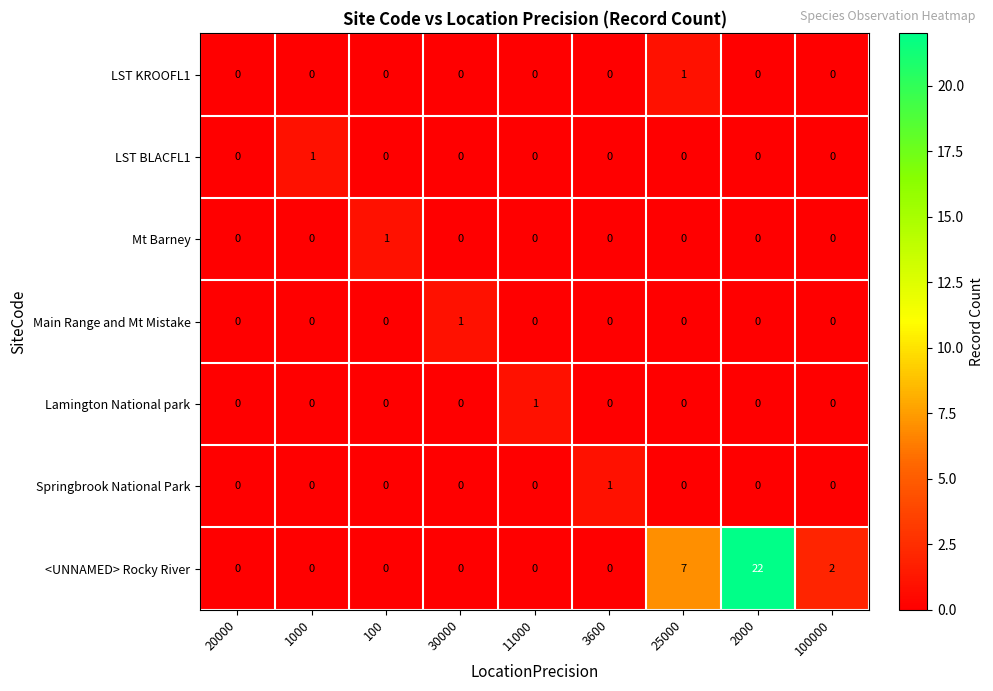

What is the difference between the highest and lowest values at 25000?

7